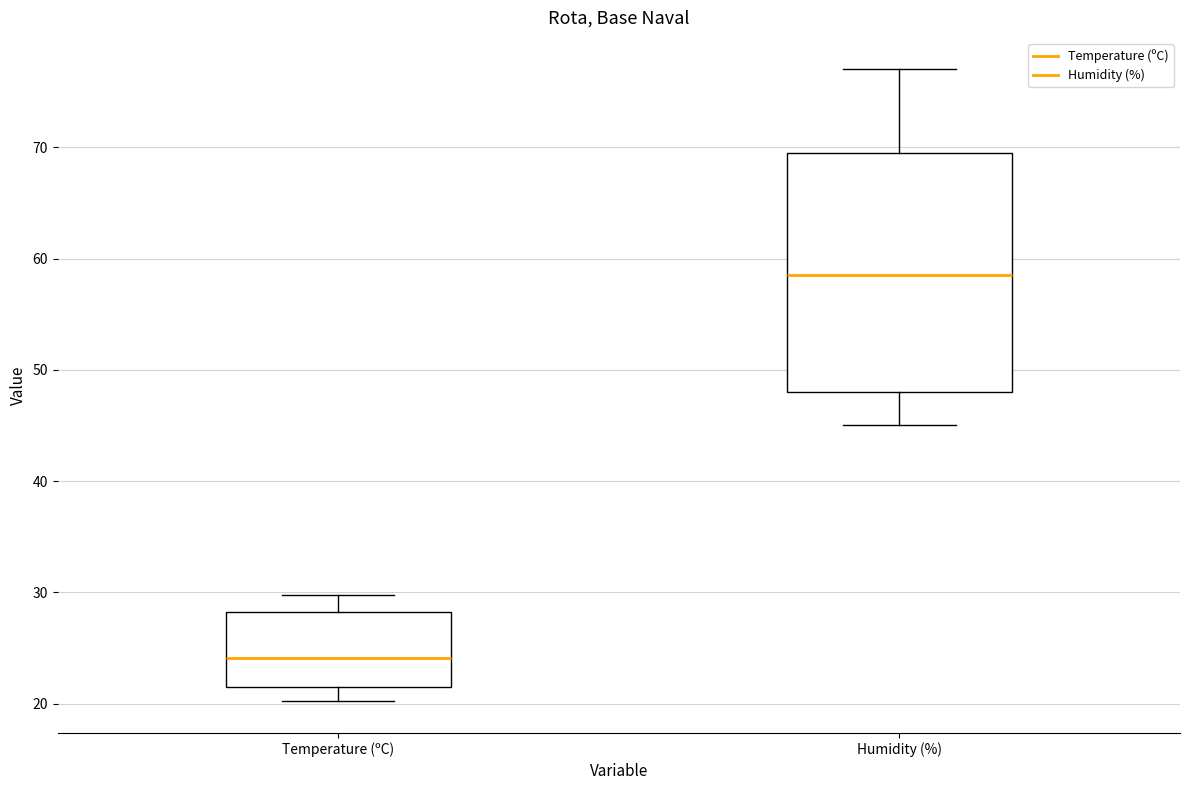

Where does the upper whisker of the box for Temperature (ºC) end on the y-axis? The values are not printed on the chart, so give them approximately, as read against the axis.

30